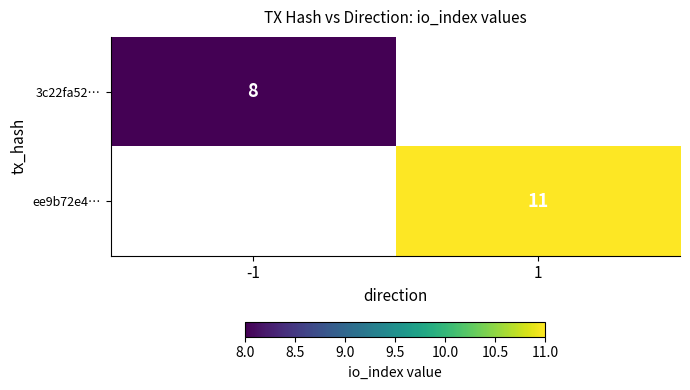

The value of 3c22fa52… at -1 is 8. True or false?

True